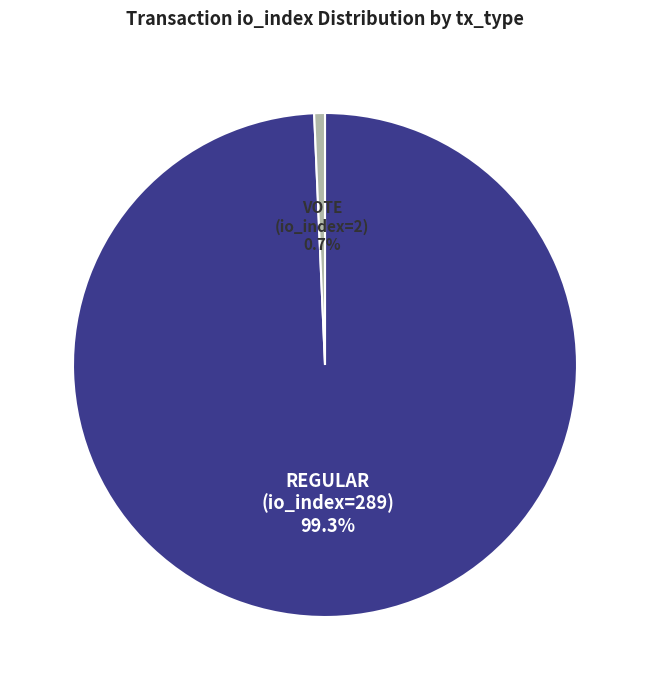

Does any single category account for the majority?

Yes